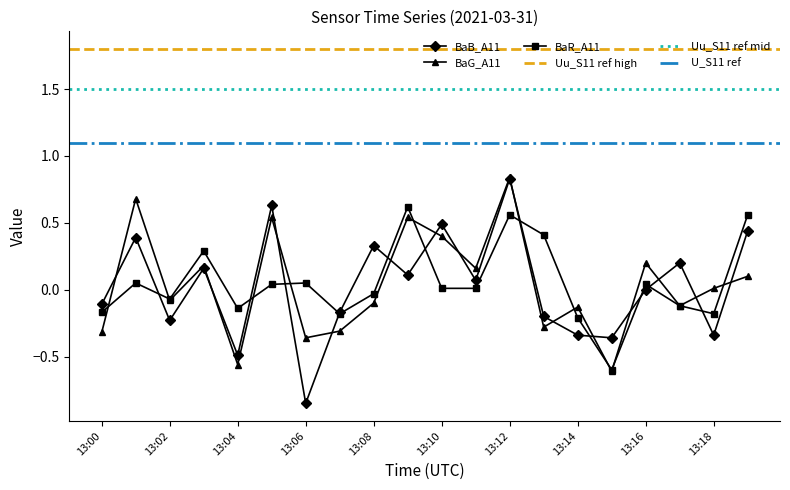

Where do BaR_A11 and BaG_A11 first cross each other?

13:00 and 13:01